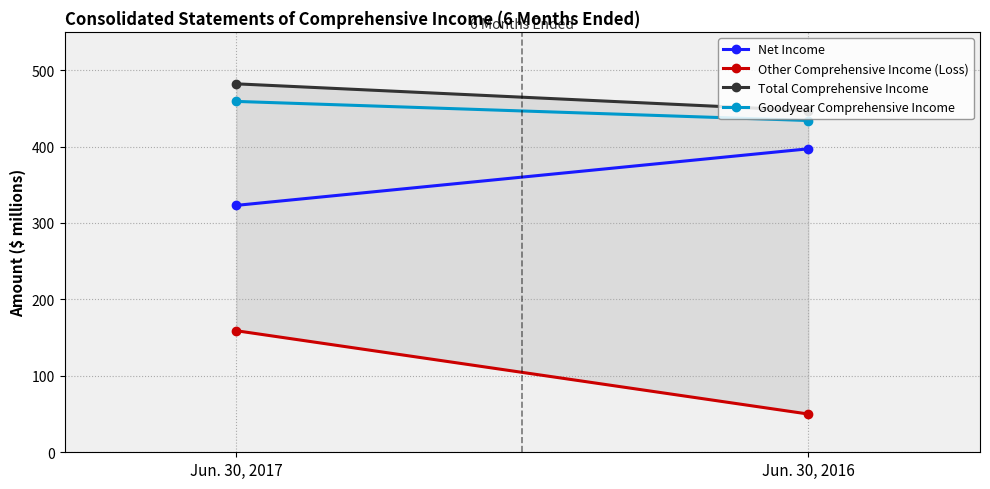

Which series has the widest spread of values?

Other Comprehensive Income (Loss)